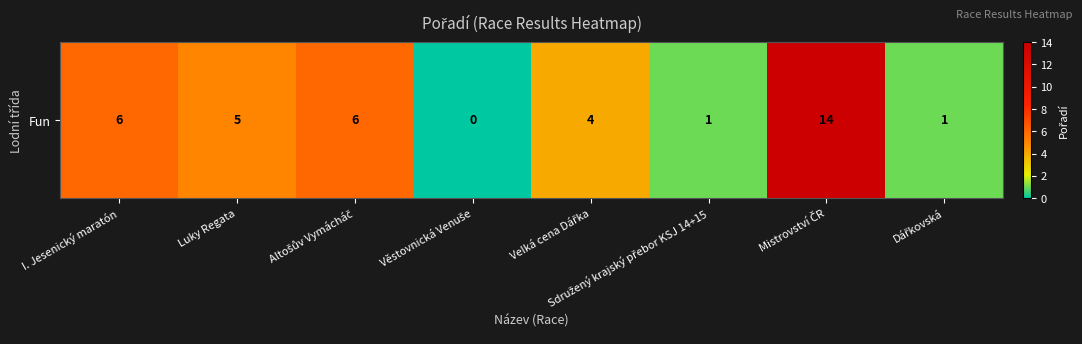

Reading left to right, transcribe all the data shown in this chart.

6	5	6	0	4	1	14	1